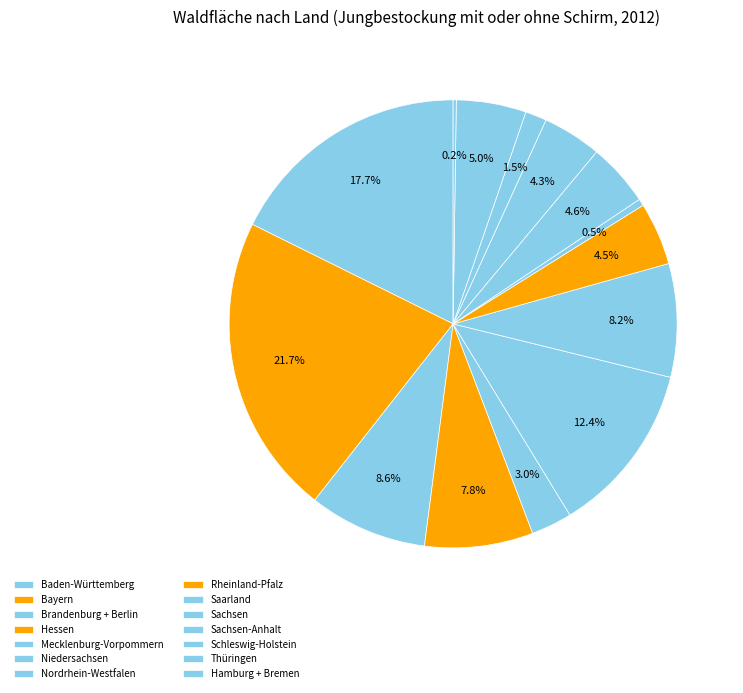

Is there any slice that represents more than half of the pie?

No